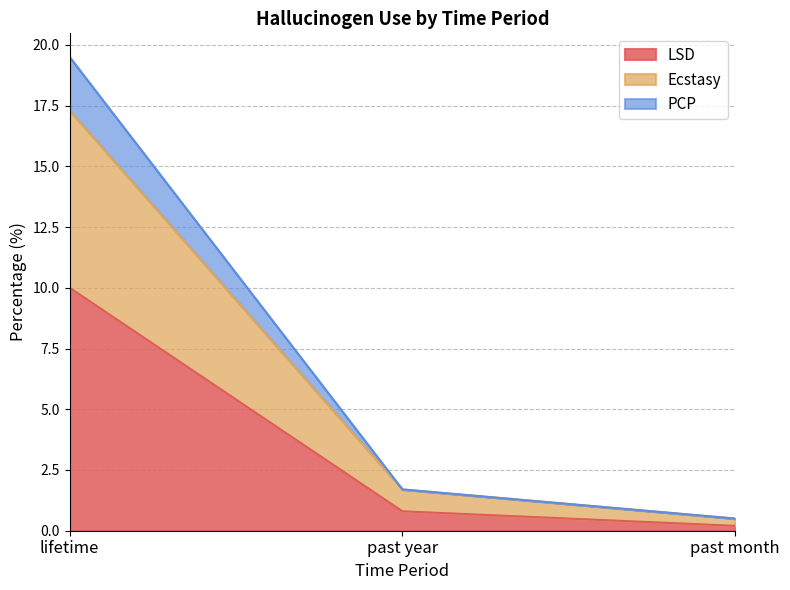

Which has a higher value, past month or past year?

past year